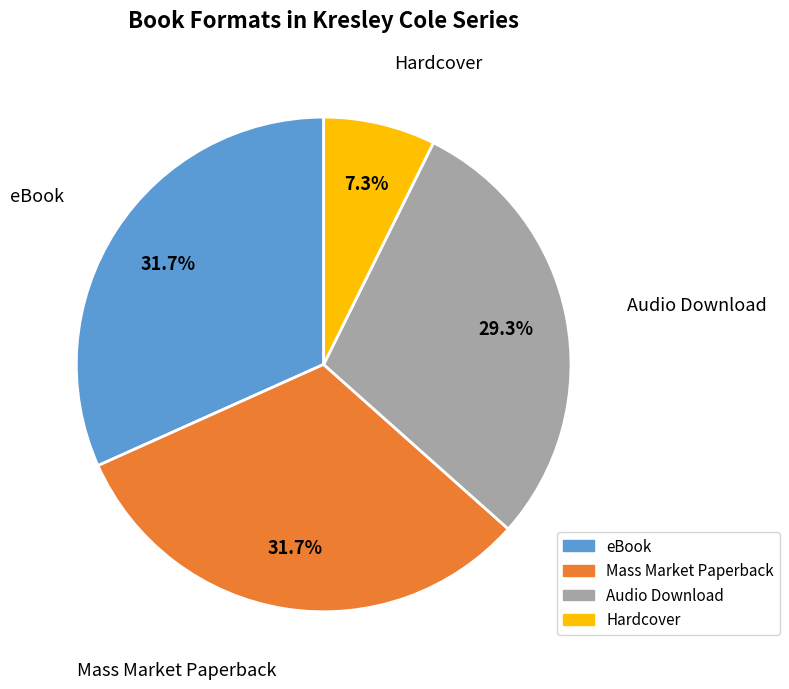

Does any single category account for the majority?

No